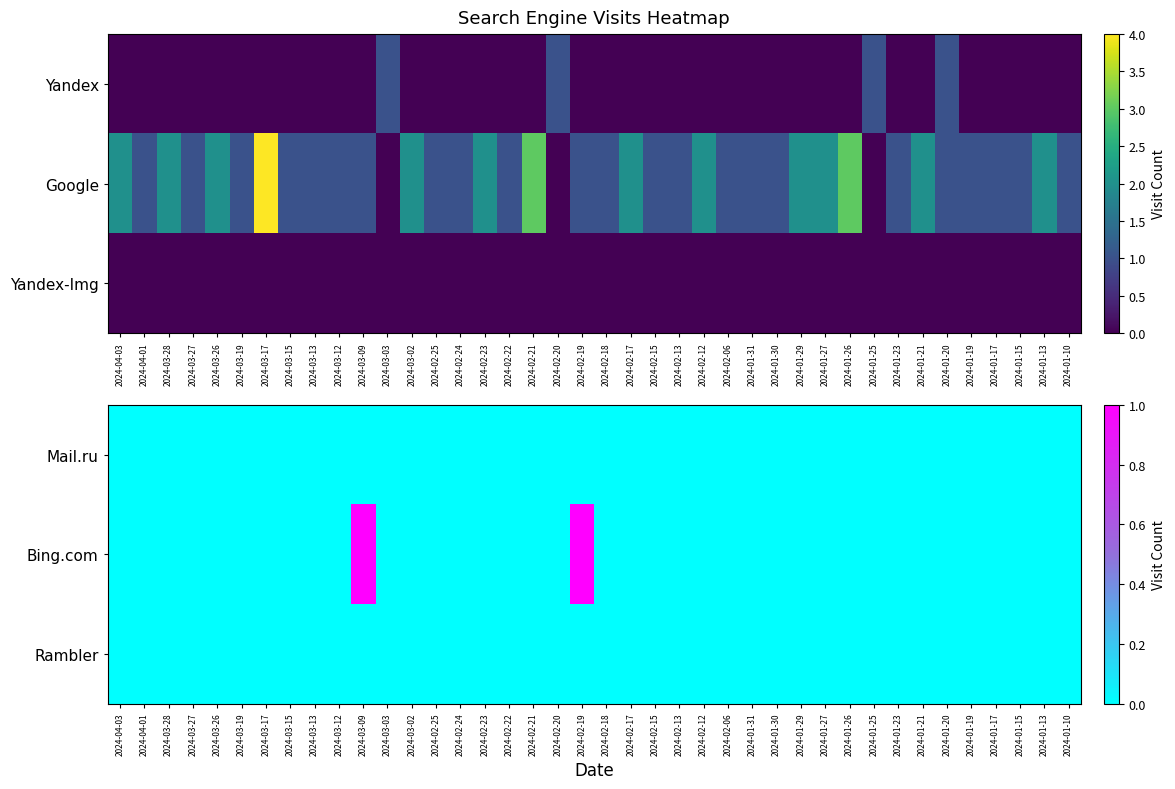

Between 2024-02-06 and 2024-03-12, which is larger?

2024-02-06